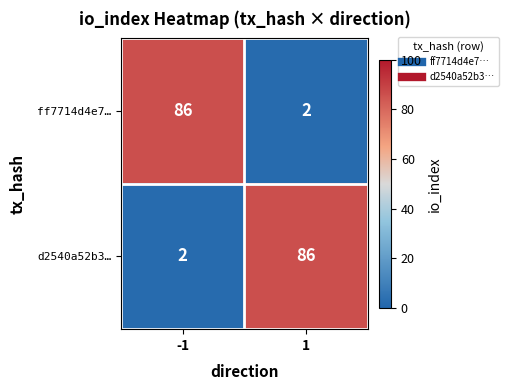

The value of ff7714d4e7… at 1 is 2. True or false?

True